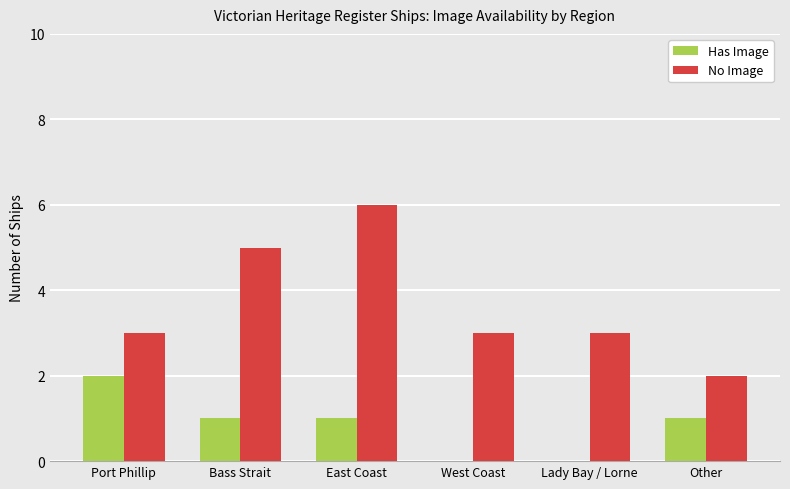

Which label corresponds to the largest value in the chart?

East Coast